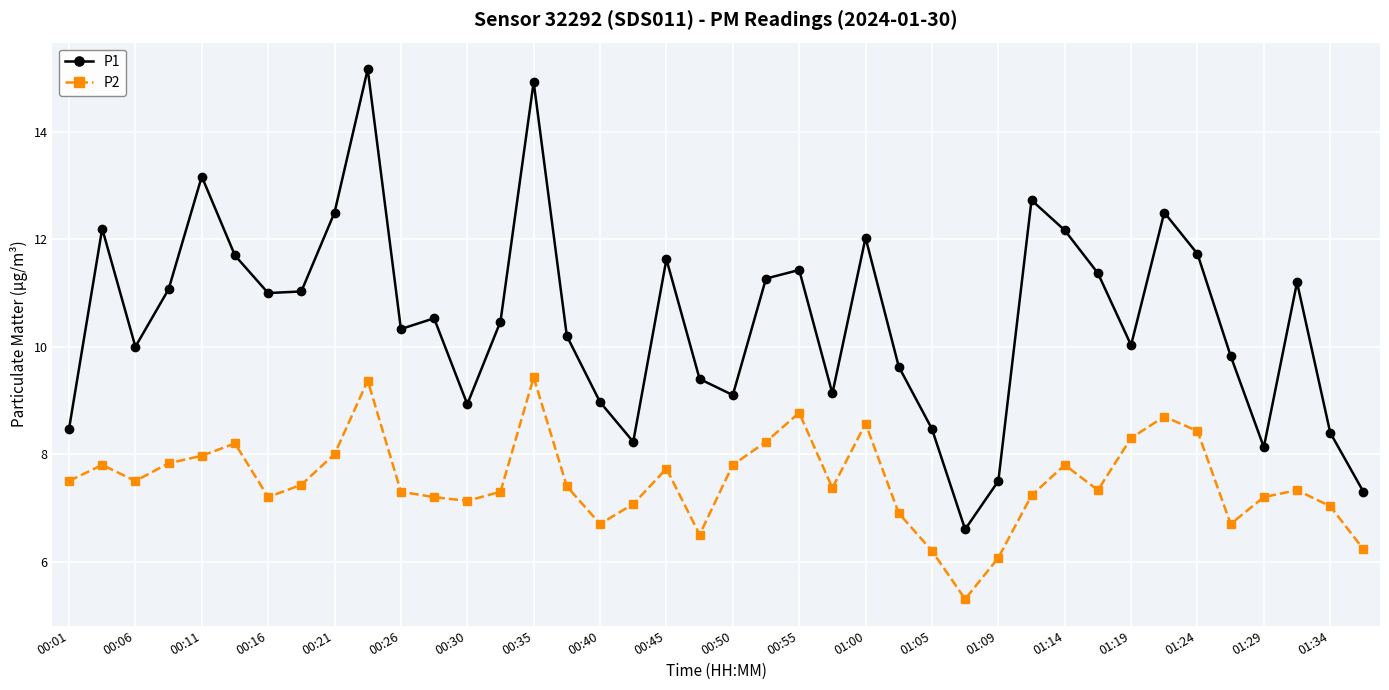

Which series has the widest spread of values?

P1